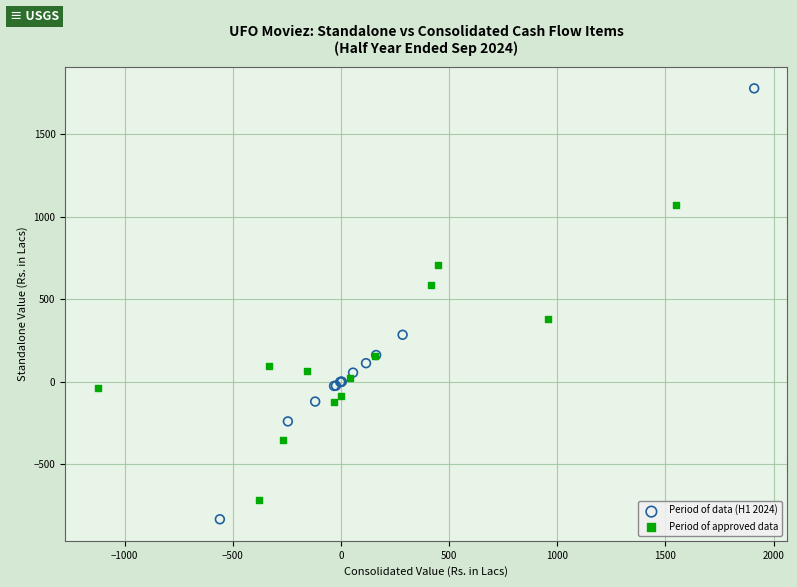

Which series has the widest spread of Y values?

Period of data (H1 2024)